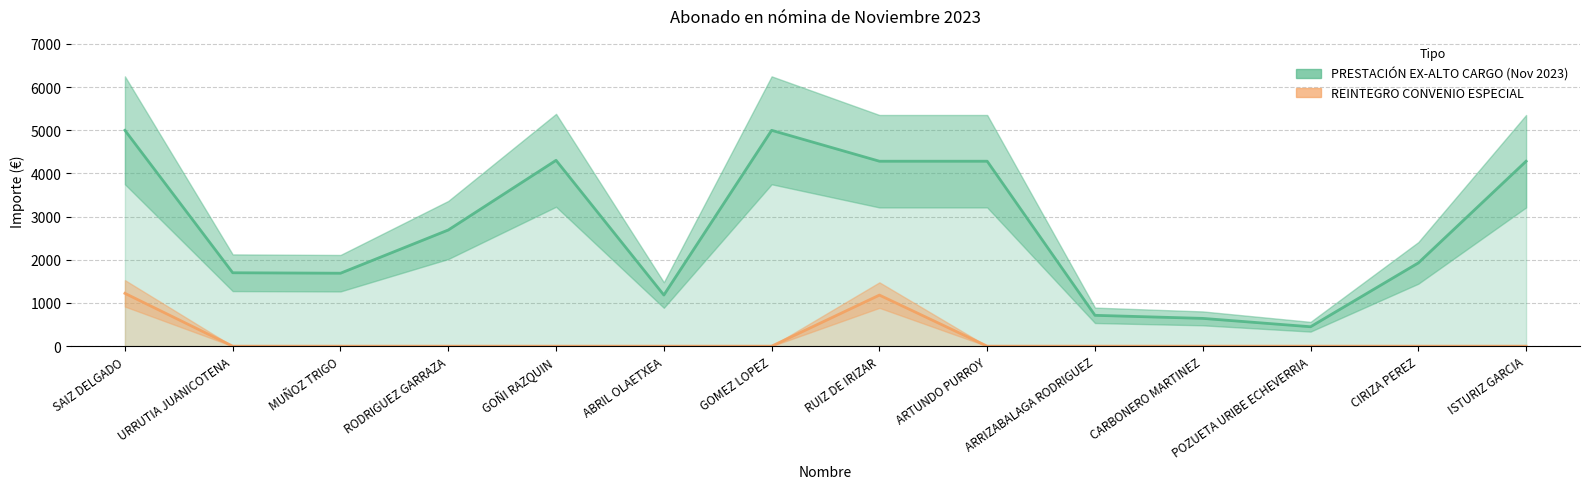

What is the label of the 6th point from the right?

ARTUNDO PURROY